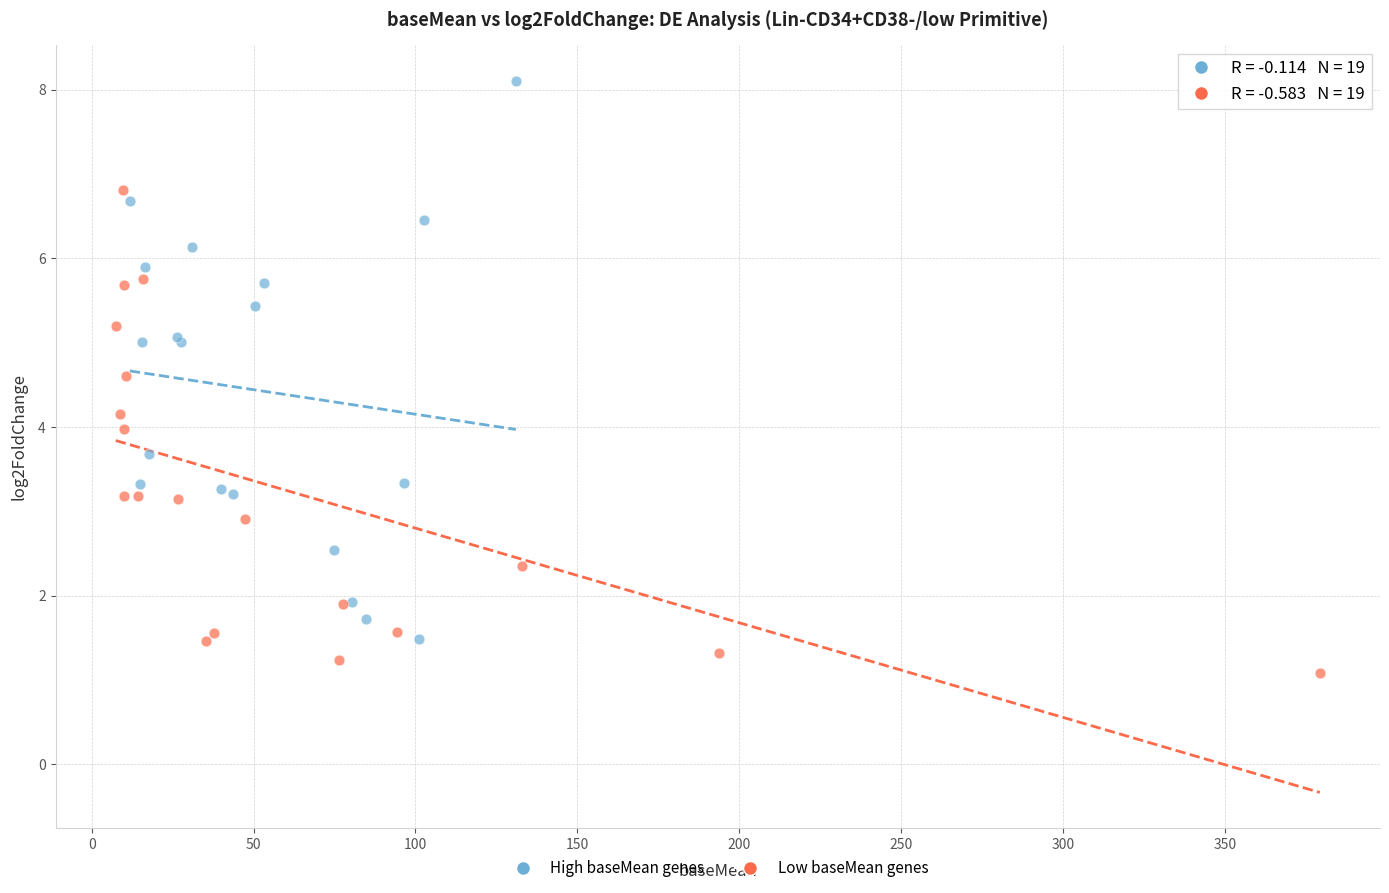

Which series has the widest spread of Y values?

High baseMean genes